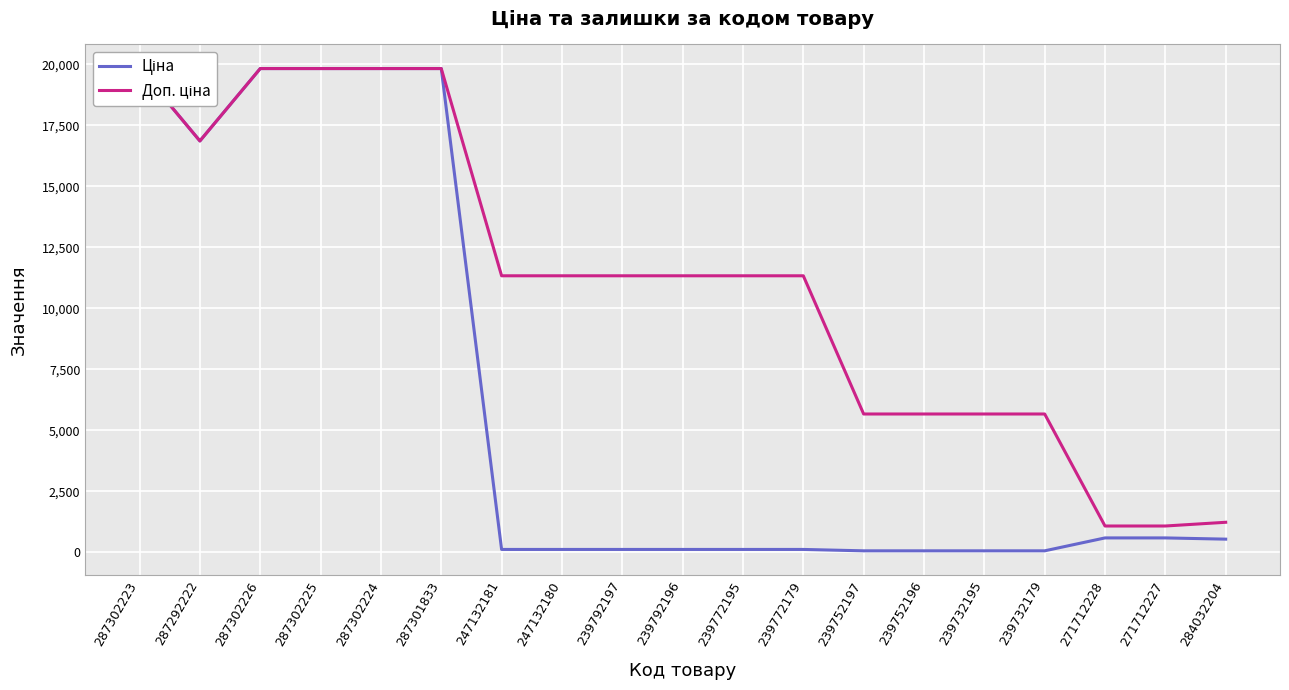

What is the average value of the Ціна series?

6243.8